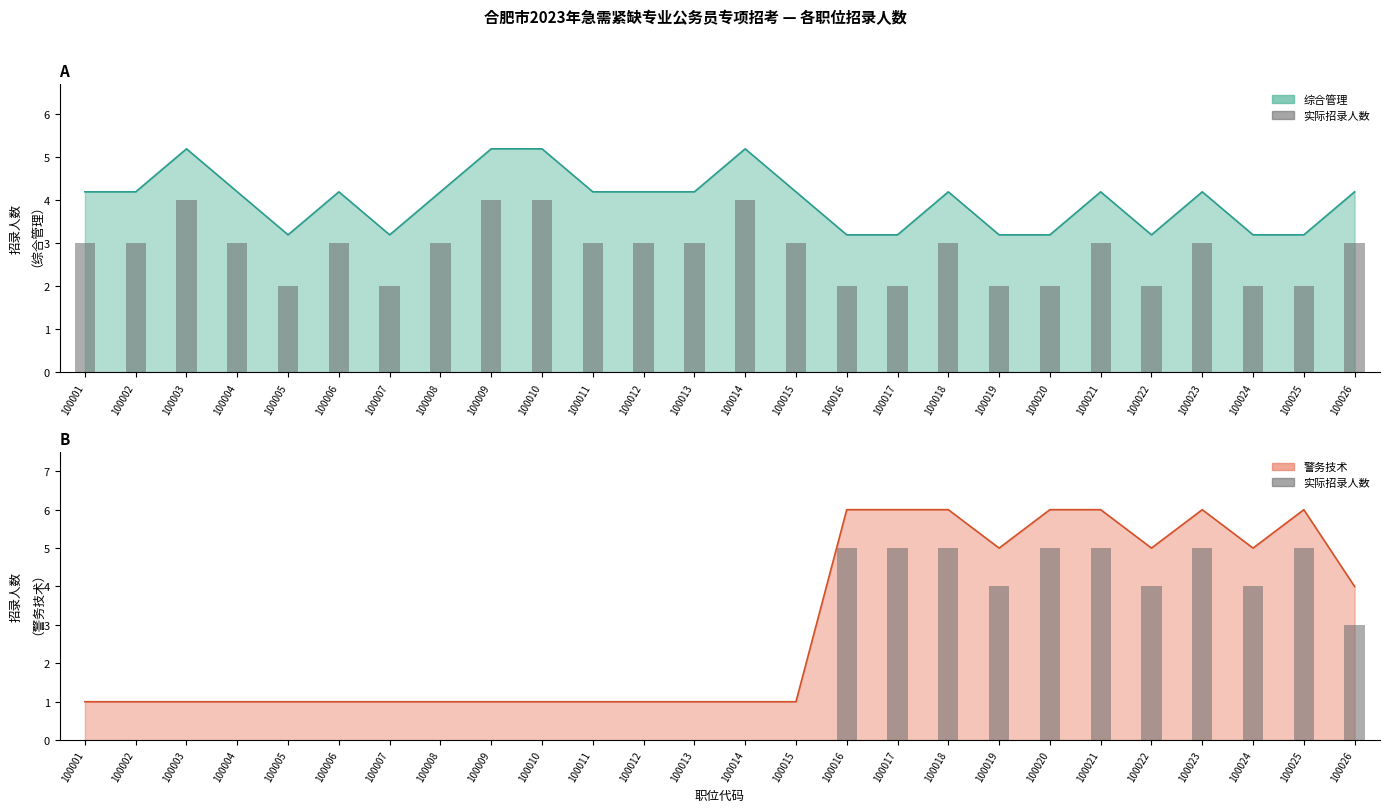

How many bars are there in total?

52